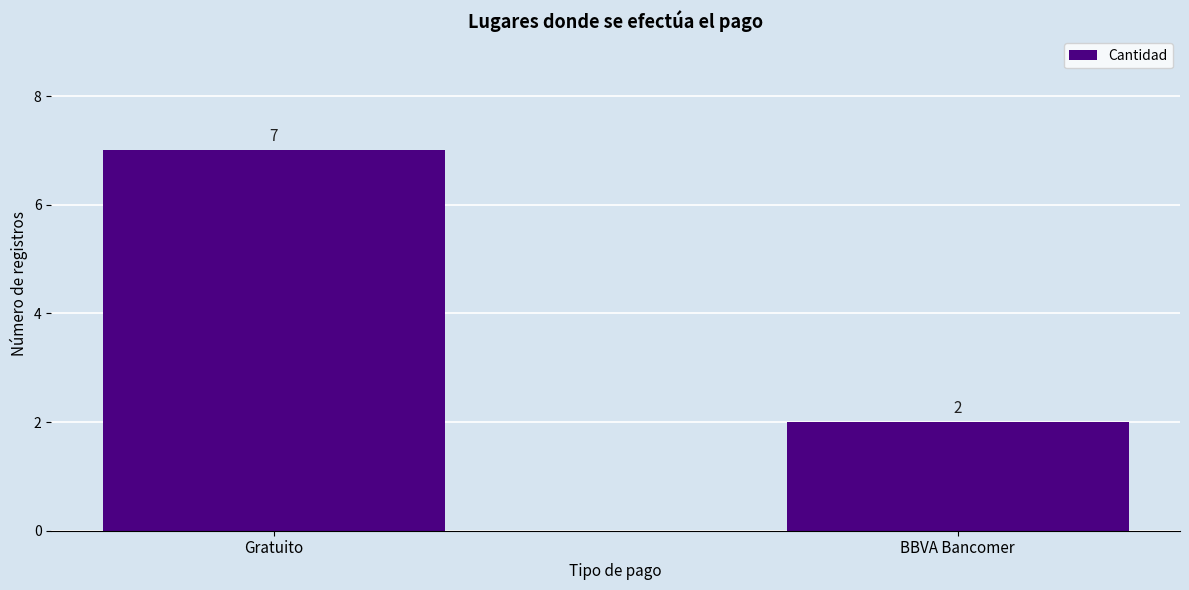

How many bars are there in total?

2